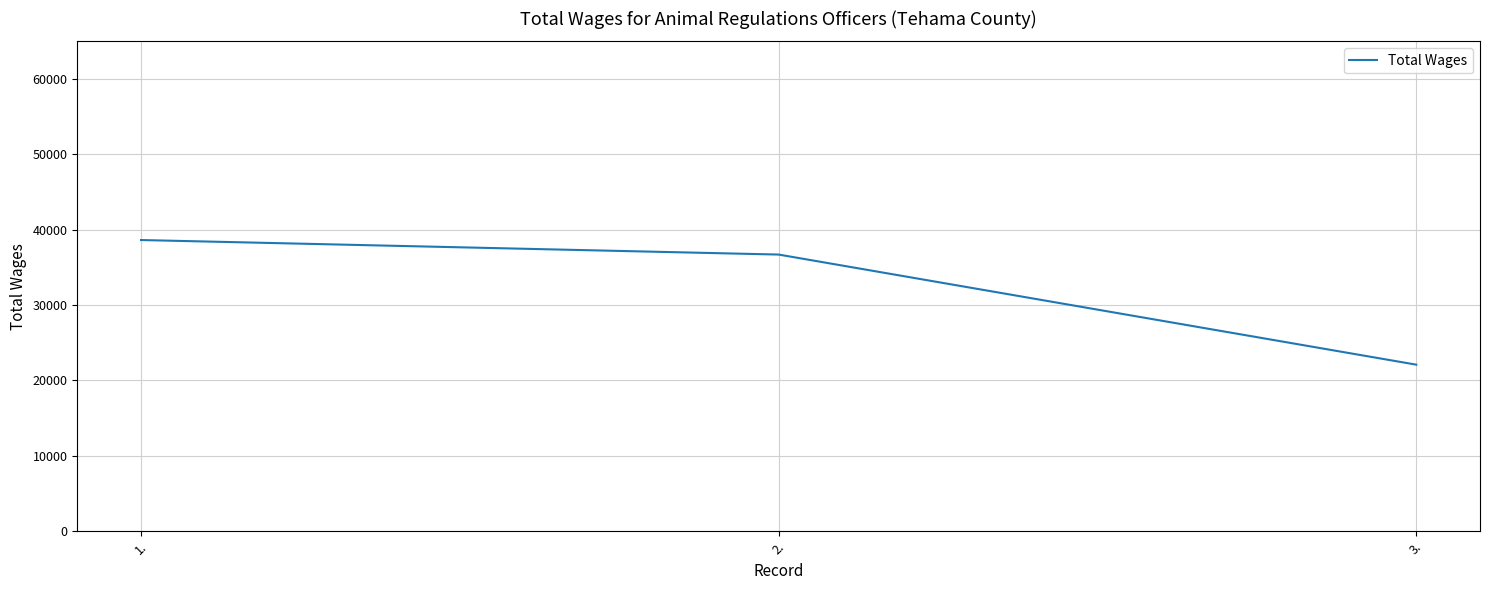

Reading left to right, what are all the values shown in this chart?

38636	36708	22098